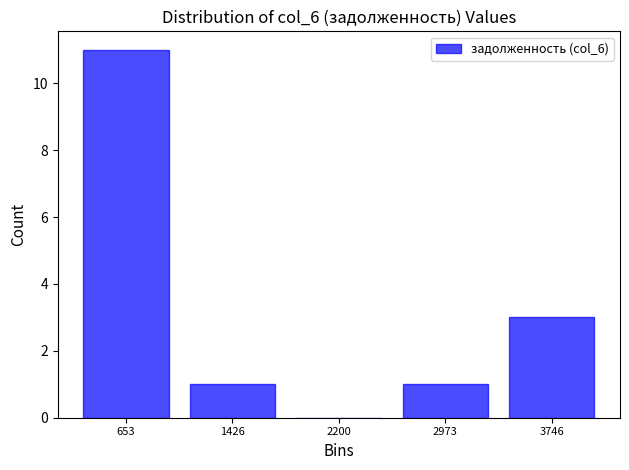

Reading left to right, list every bar in this chart as the range it spans on the x-axis followed by its height. Neither the bar edges nor the heights are printed on the chart, so give them approximately, as read against the axes.

300 to 1000: 11
1000 to 1800: 1
1800 to 2600: 0
2600 to 3400: 1
3400 to 4100: 3